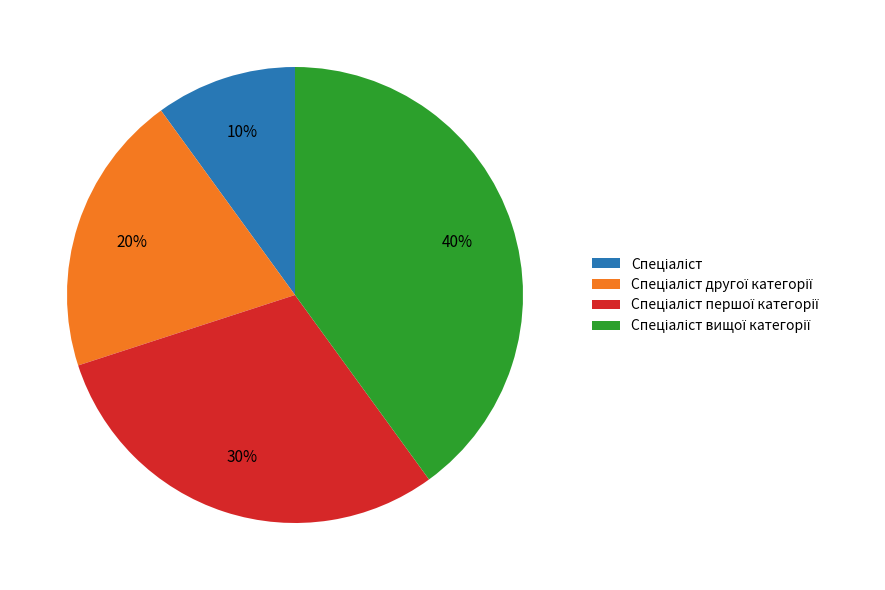

To the nearest percent, what is the average slice percentage?

25%